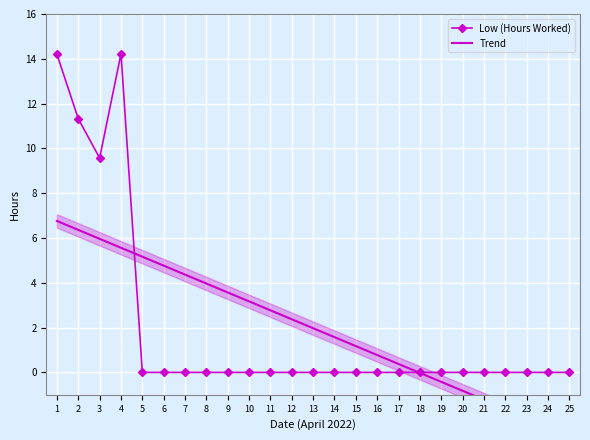

At which category does Low (Hours Worked) reach its first local peak?

4